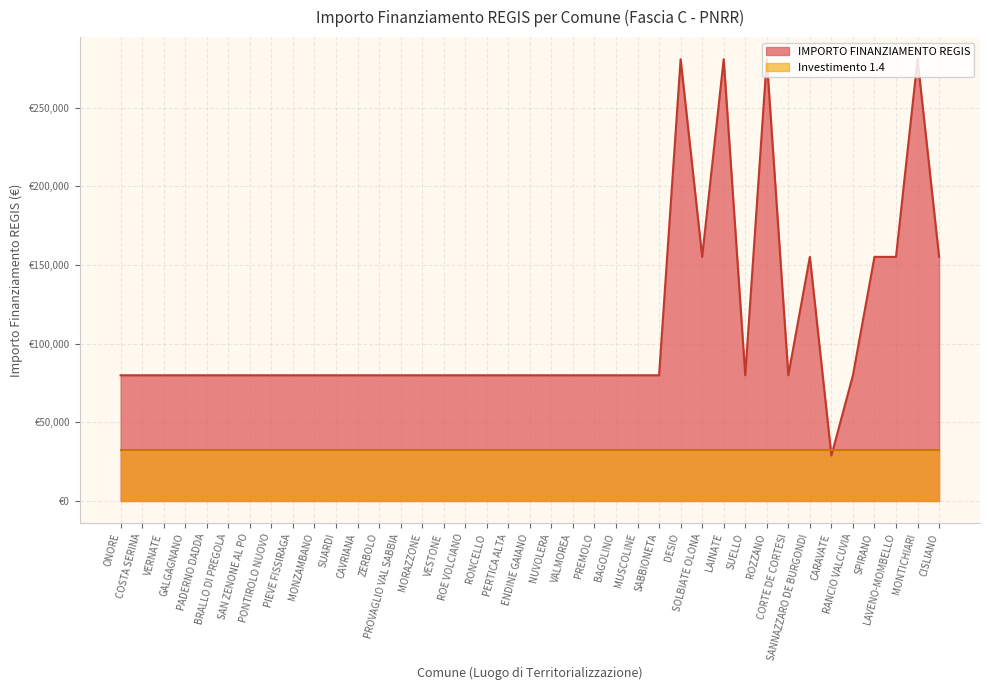

The chart shows a value of 280932 at LAINATE. True or false?

True